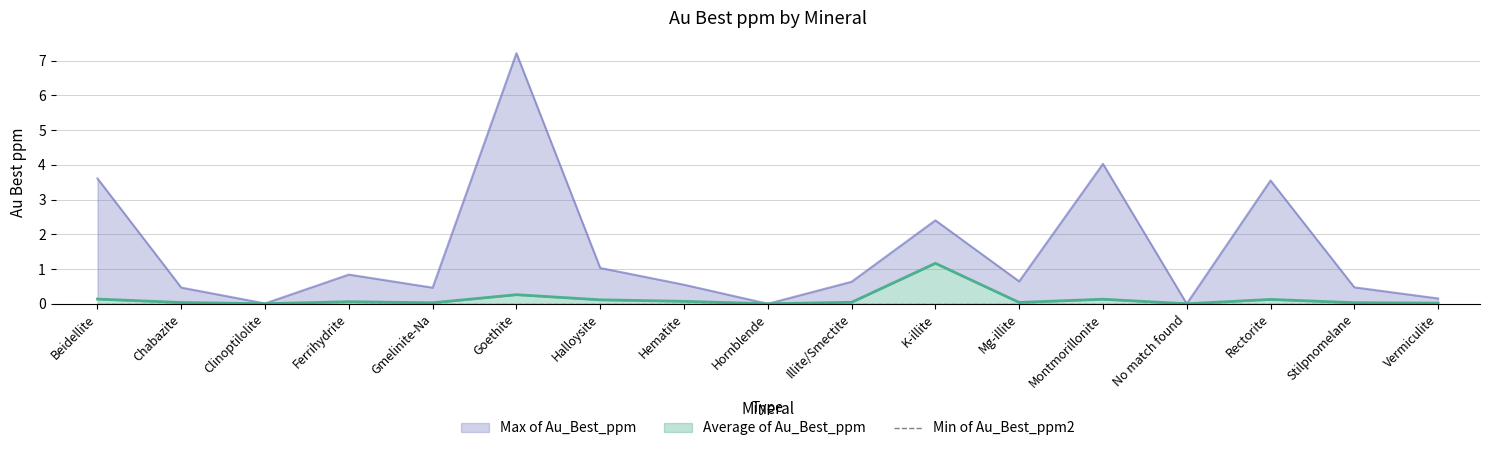

Is it true that Max of Au_Best_ppm equals 0.8 at Stilpnomelane?

False